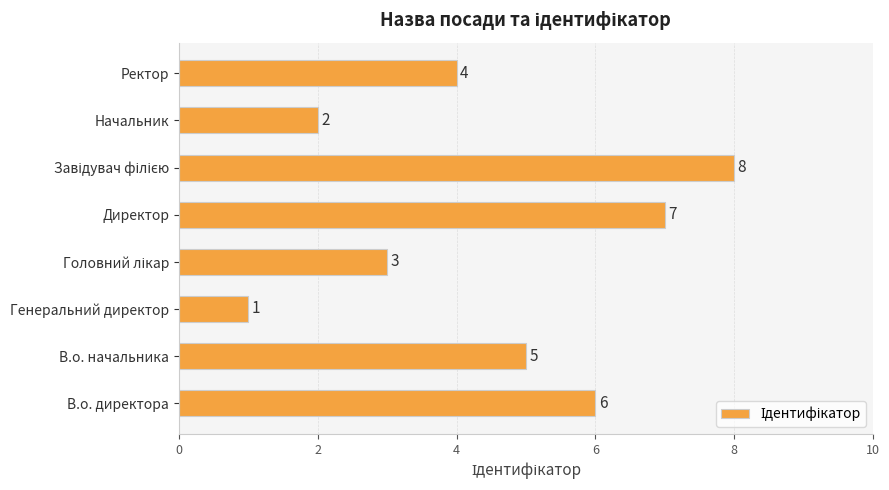

Are the bars grouped side by side (vs. stacked)?

No